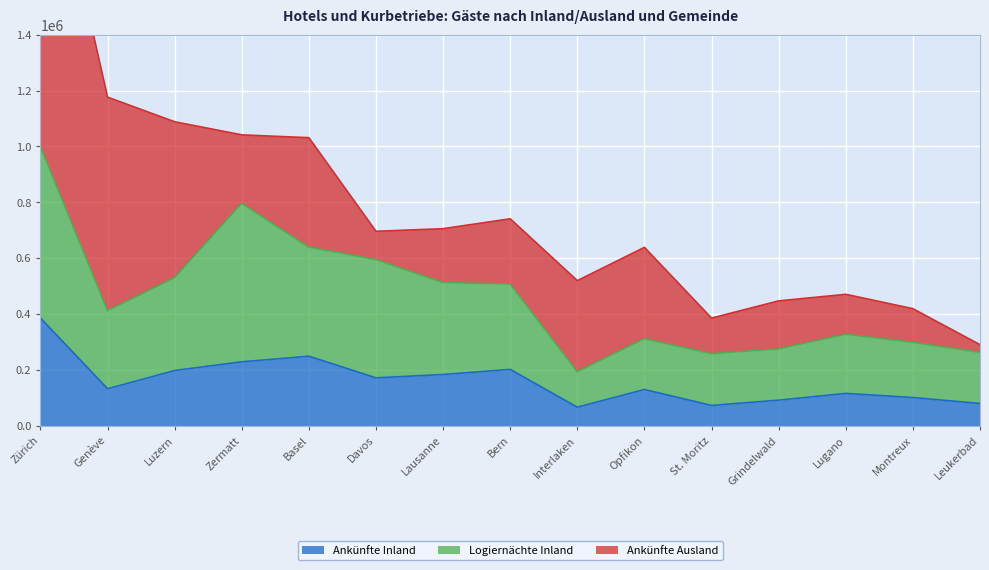

The value of Ankünfte Inland at Luzern is 278252. True or false?

False